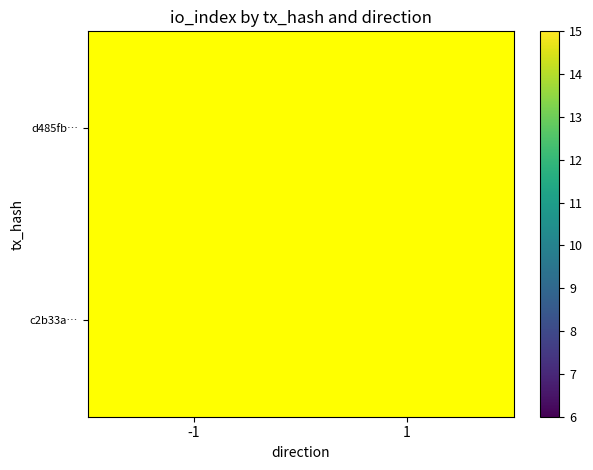

True or false: d485fb… has a value of 10.6 at -1.

False